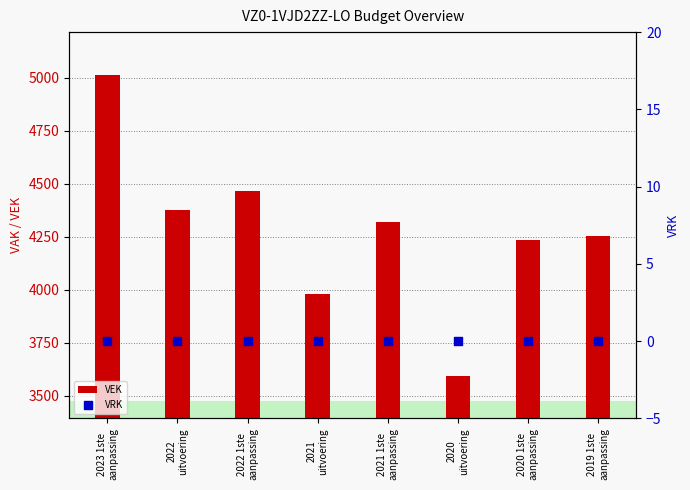

At which category is the sum across all series the highest?

2023 1ste
aanpassing